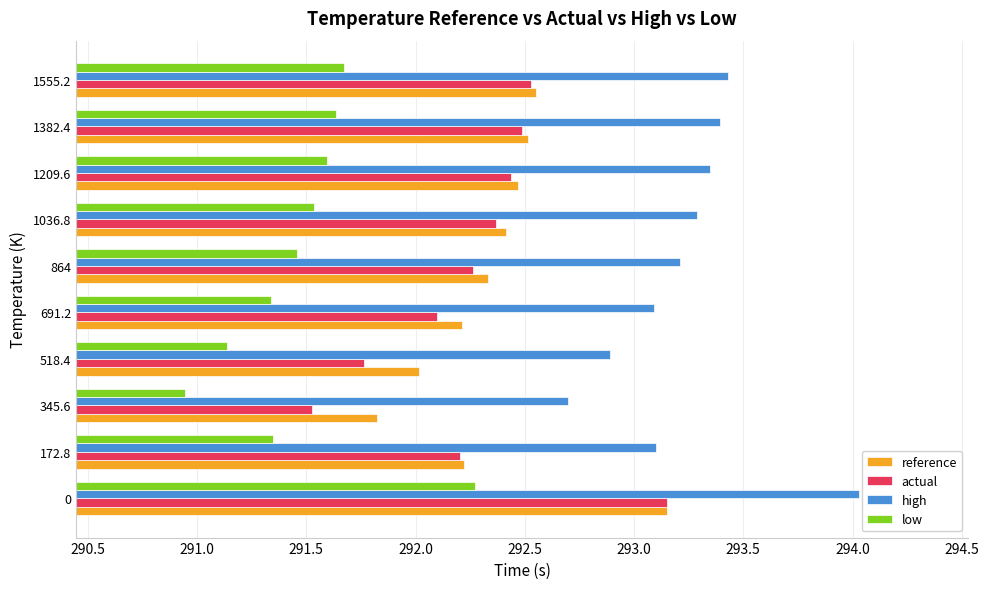

Count the number of categories in the chart.

10